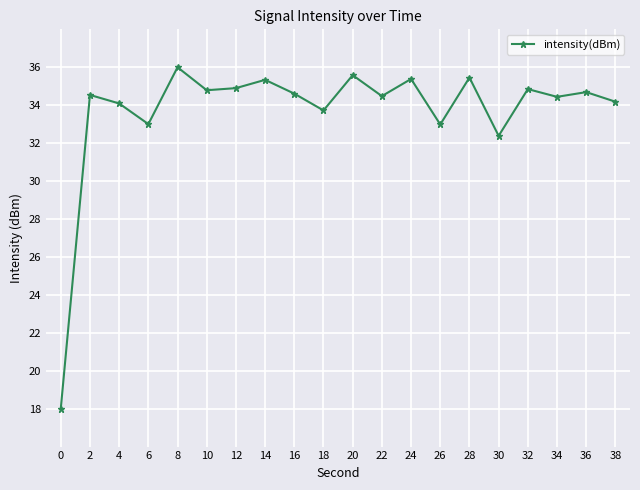

What is the minimum value shown in the chart?

18.0